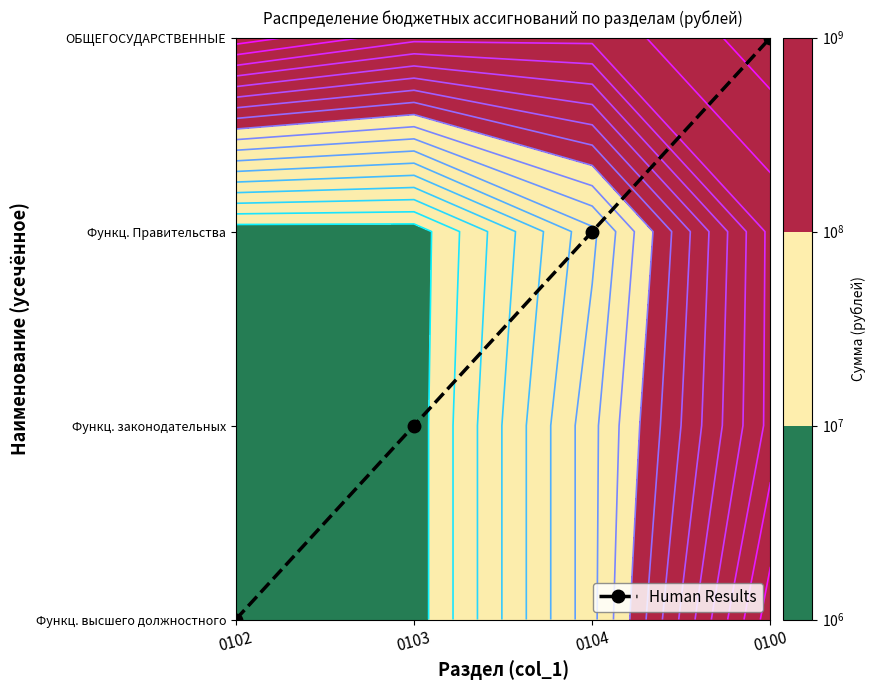

Rank the categories by value from highest to lowest.

0100, 0104, 0103, 0102